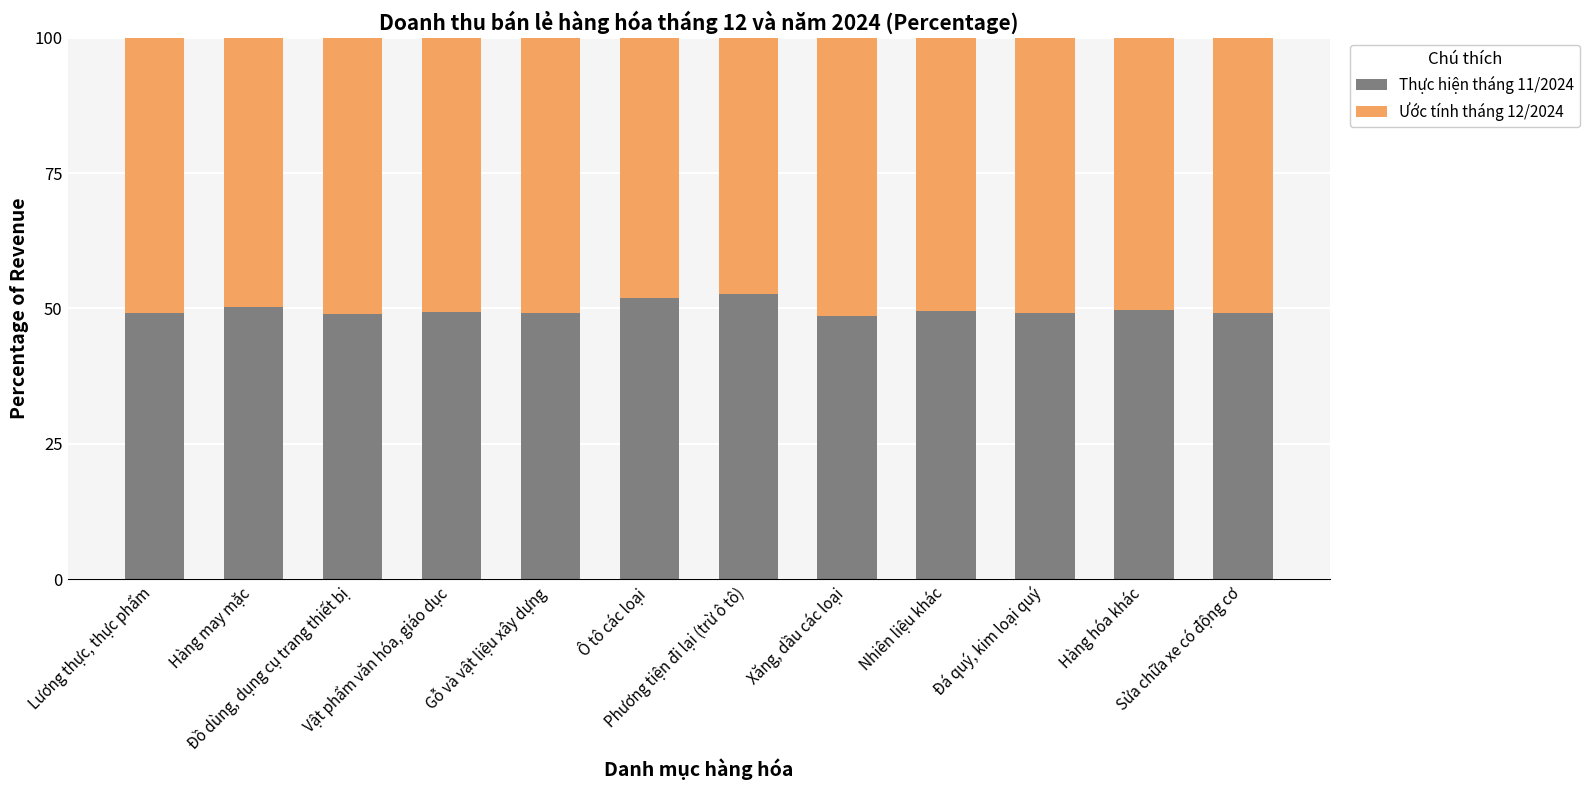

What are all the series names shown in the legend?

Thực hiện tháng 11/2024, Ước tính tháng 12/2024